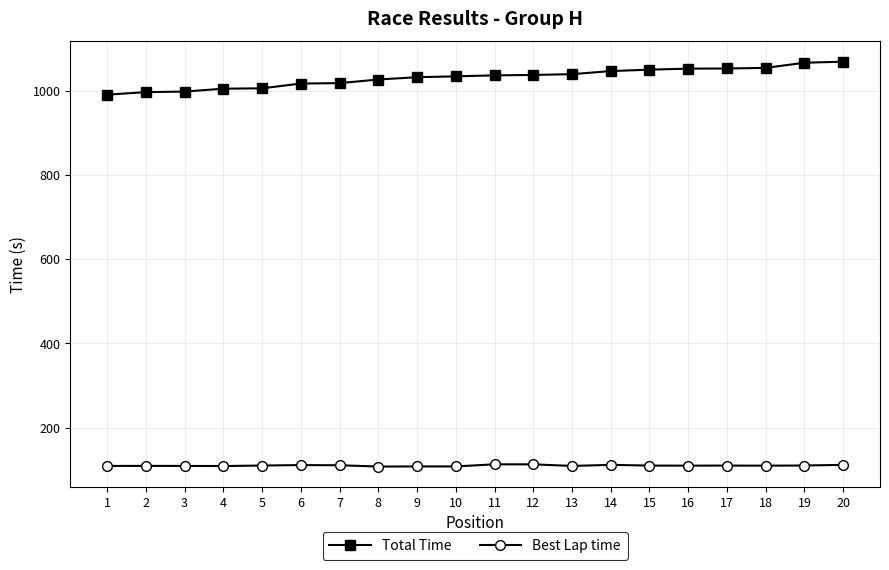

How many categories are shown in the chart?

20